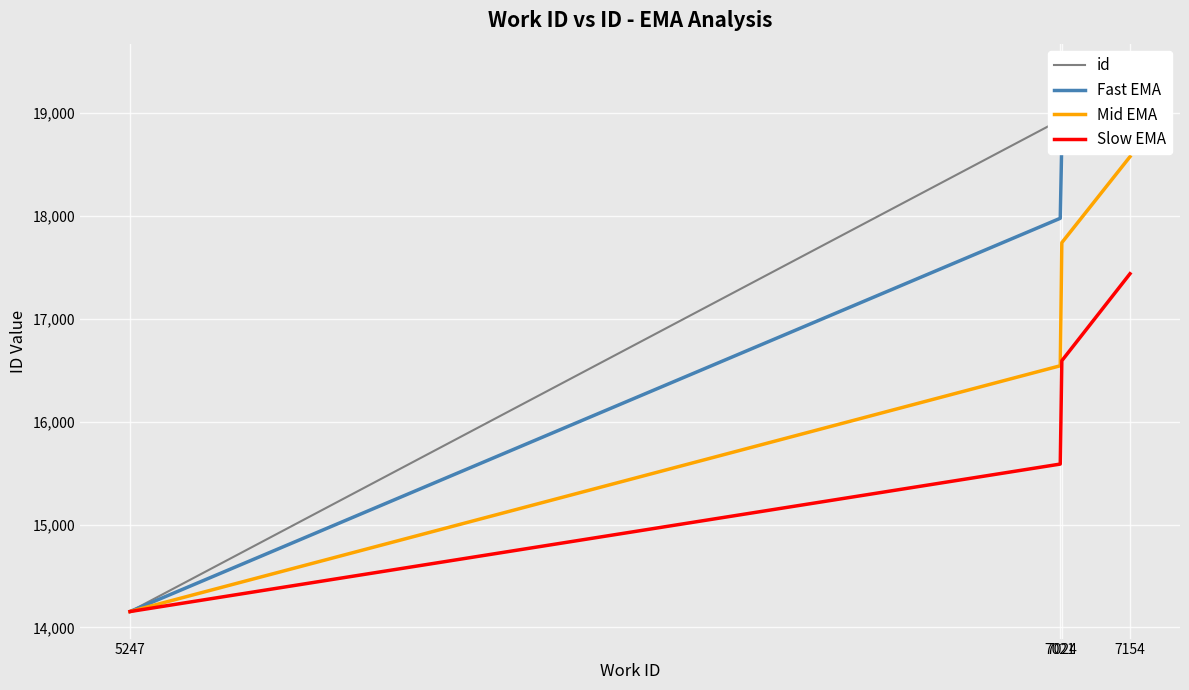

True or false: id and Fast EMA cross at least once.

False